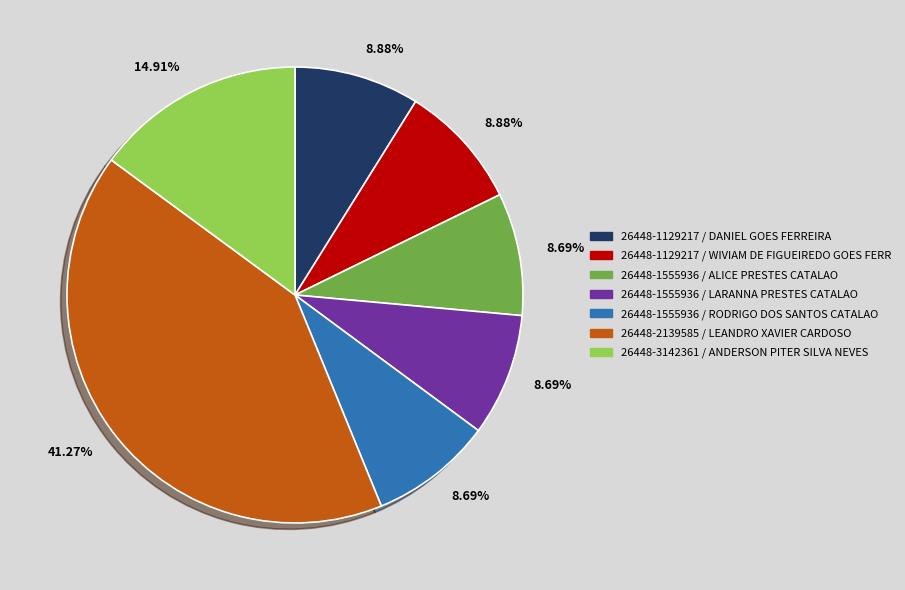

Between 26448-3142361 / ANDERSON PITER SILVA NEVES and 26448-1555936 / ALICE PRESTES CATALAO, which is larger?

26448-3142361 / ANDERSON PITER SILVA NEVES